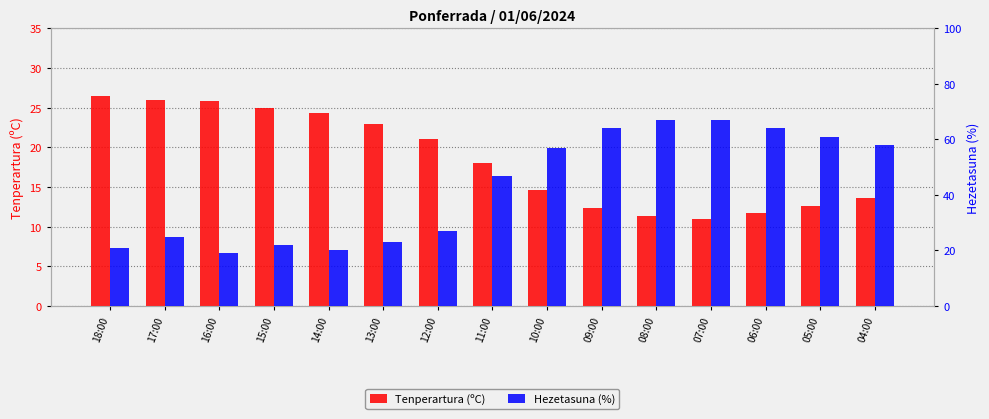

Is it true that Tenperartura (ºC) equals 30.8 at 12:00?

False